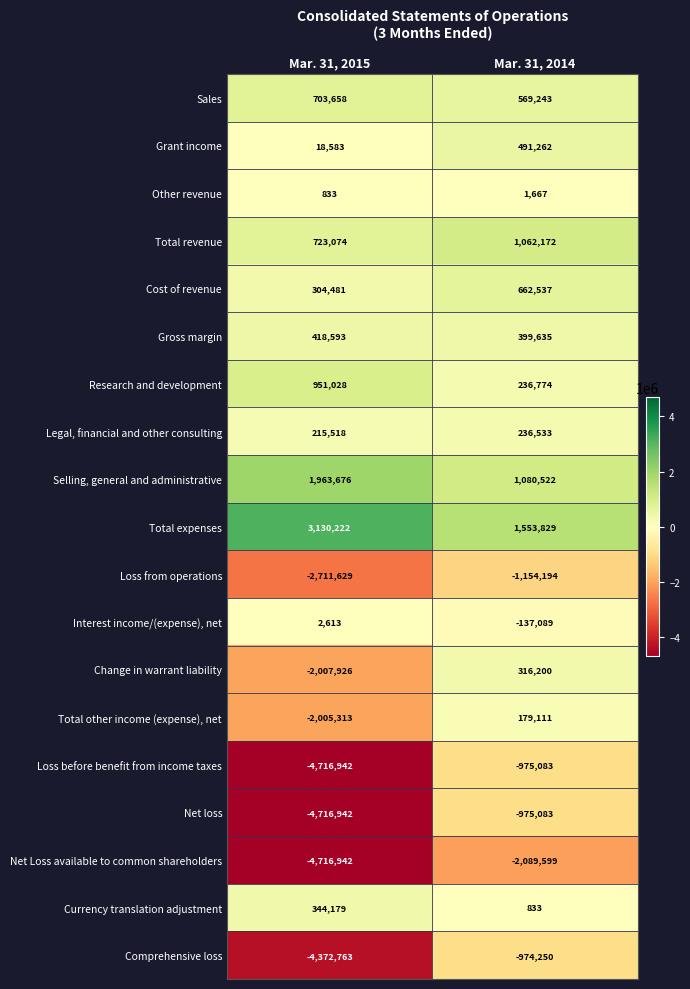

At which label is Interest income/(expense), net closest to -67238?

Mar. 31, 2015